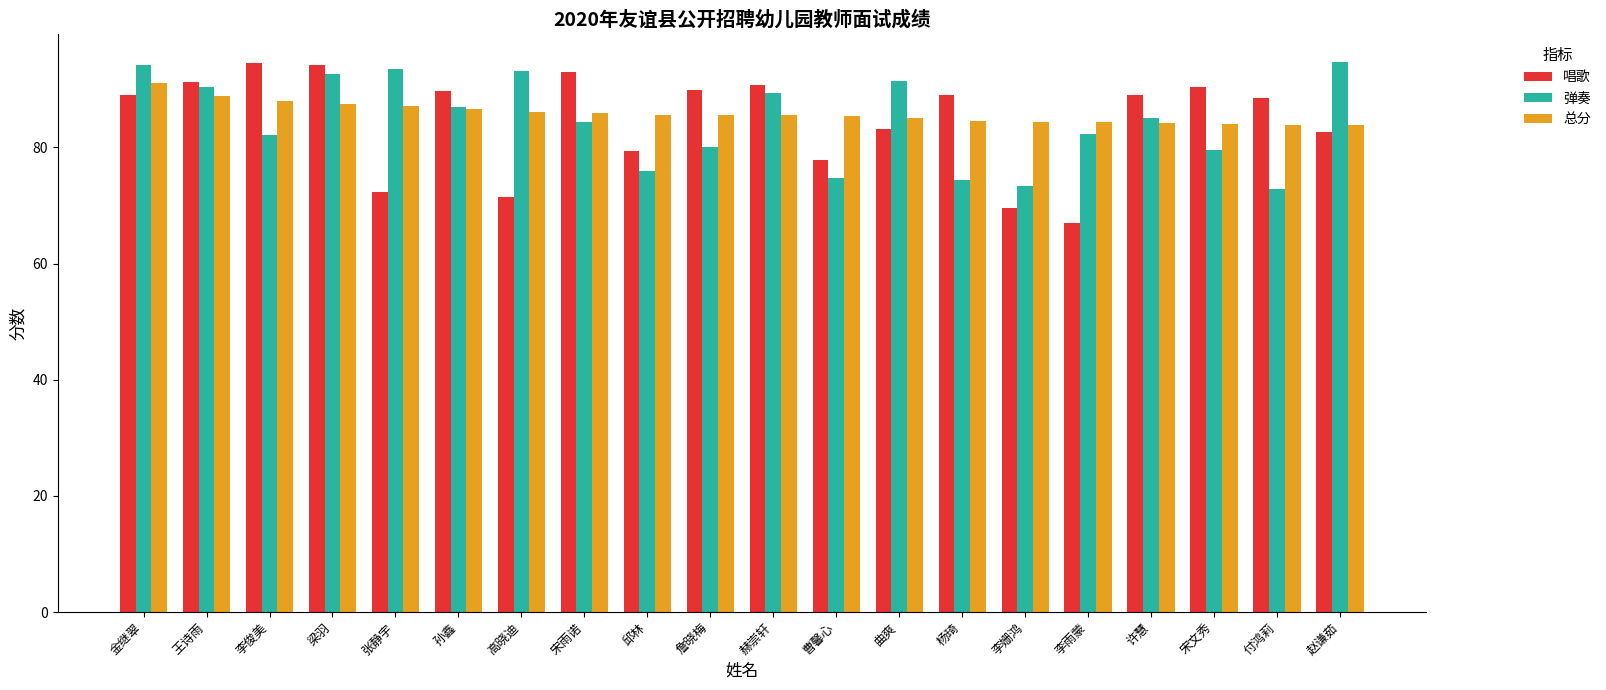

At how many categories does at least one series exceed 68?

20